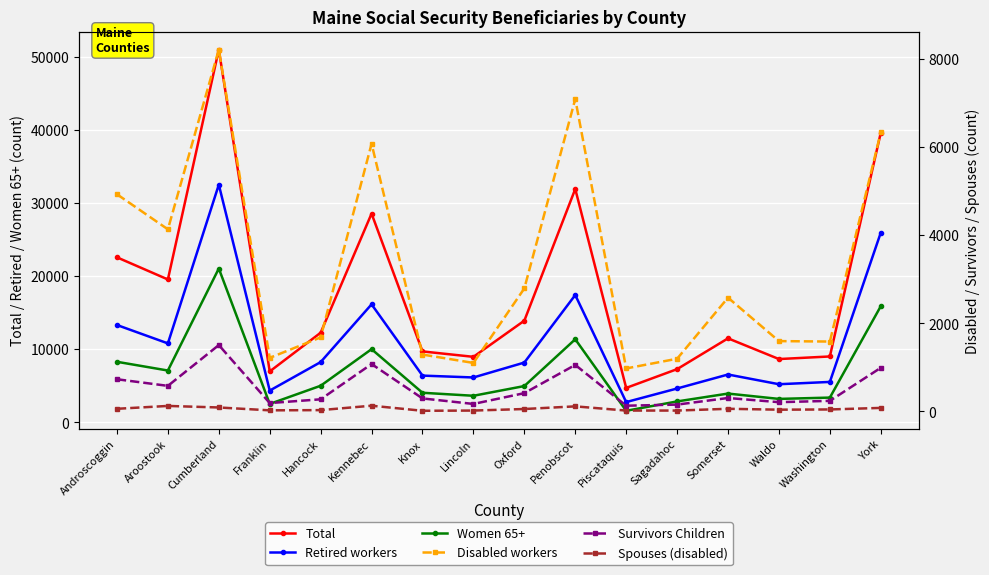

List the labels in order of Total value, largest first.

Cumberland, York, Penobscot, Kennebec, Androscoggin, Aroostook, Oxford, Hancock, Somerset, Knox, Washington, Lincoln, Waldo, Sagadahoc, Franklin, Piscataquis